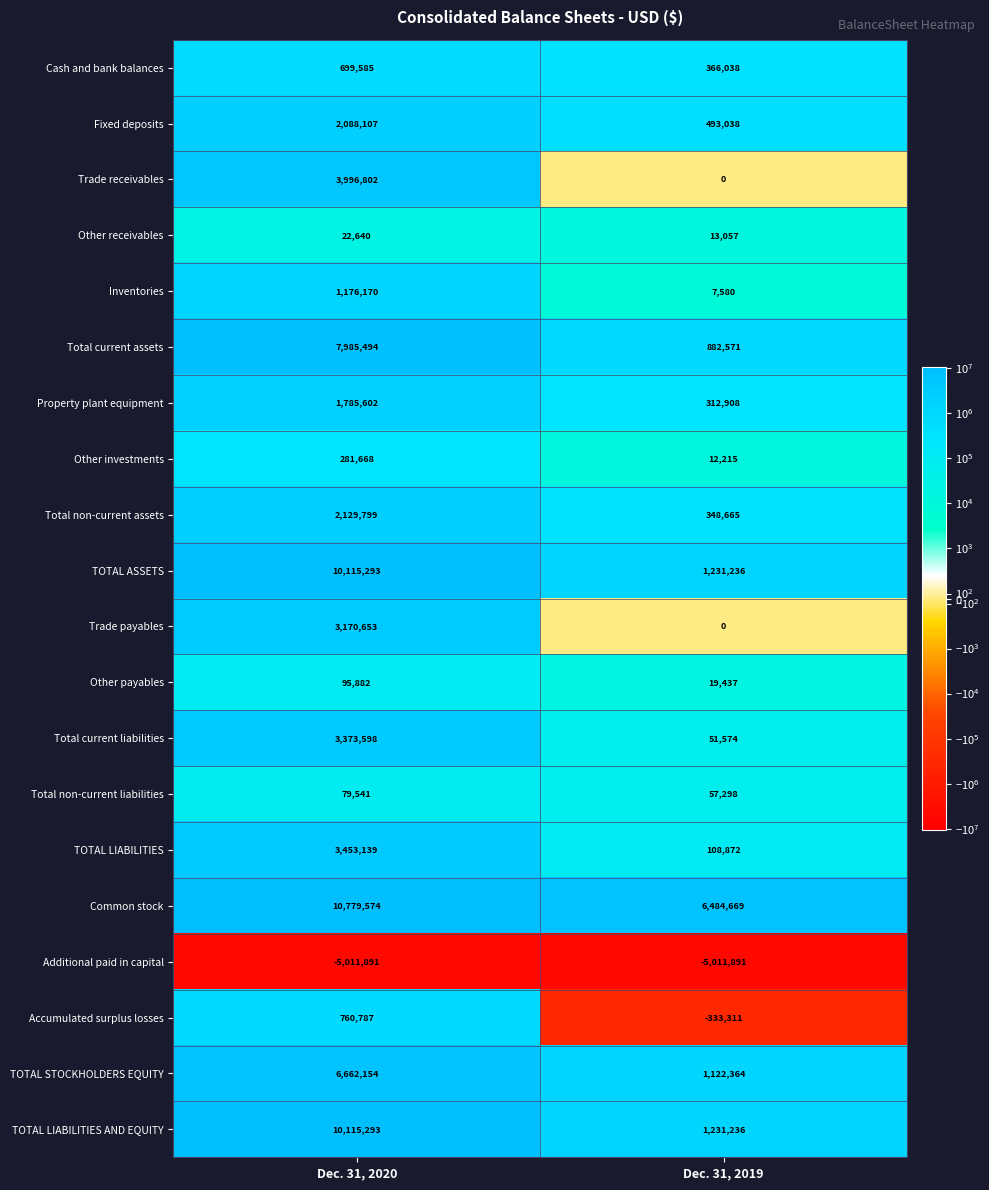

How many series are shown in this chart?

20